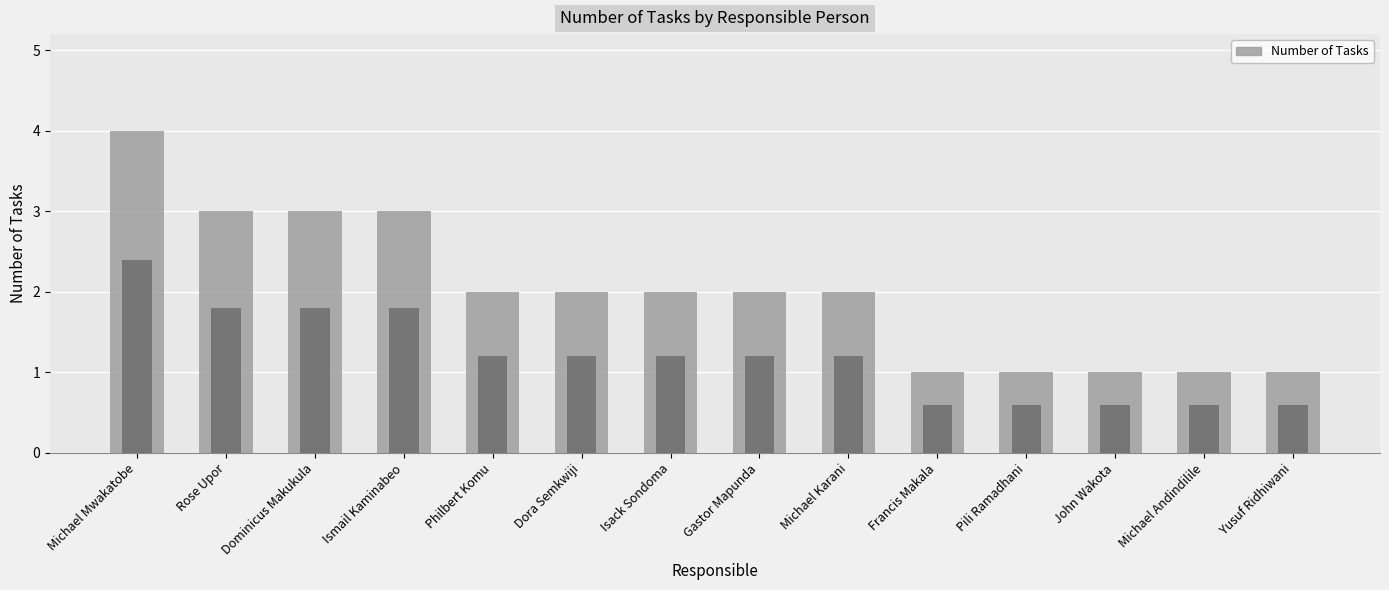

The chart shows a value of 1 at Isack Sondoma. True or false?

False